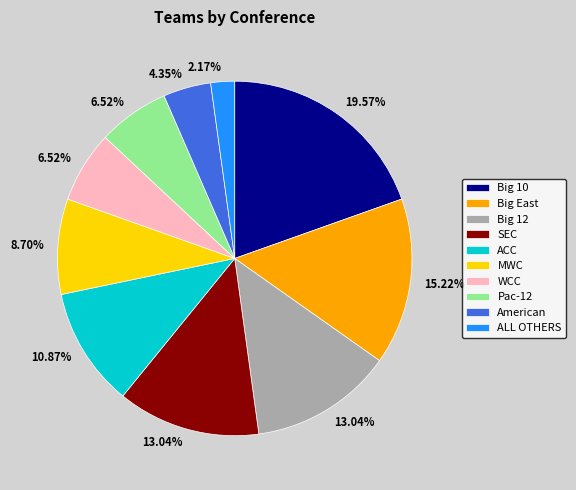

Which category has the smallest portion of the pie?

ALL OTHERS